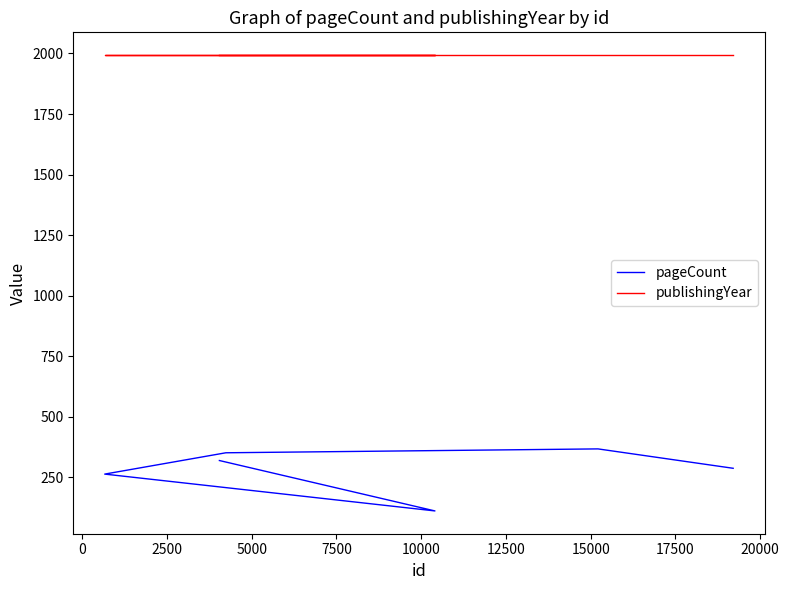

Rank the series by their maximum value, from highest to lowest.

publishingYear, pageCount